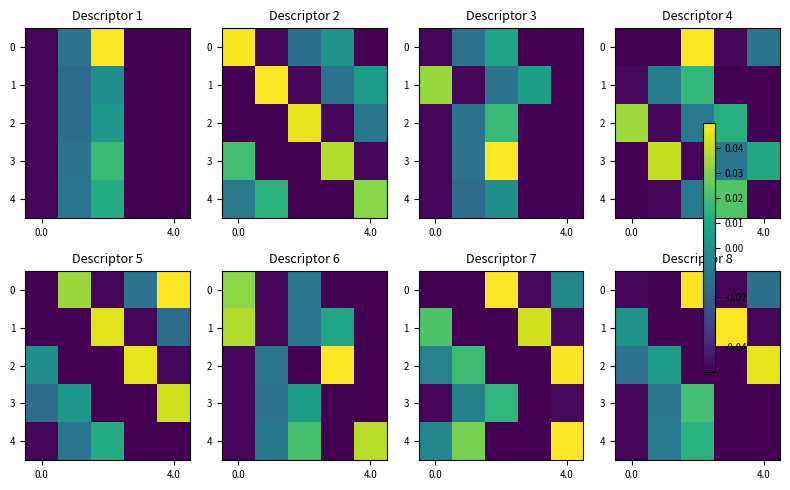

At which category does the chart reach its peak across all series?

3